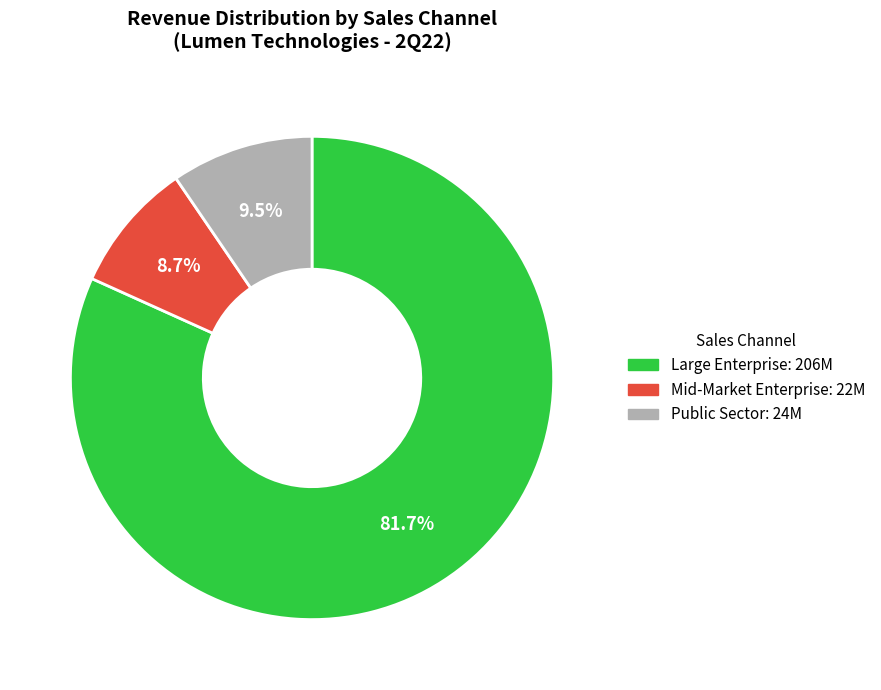

Rank the categories by value from lowest to highest.

Mid-Market Enterprise, Public Sector, Large Enterprise